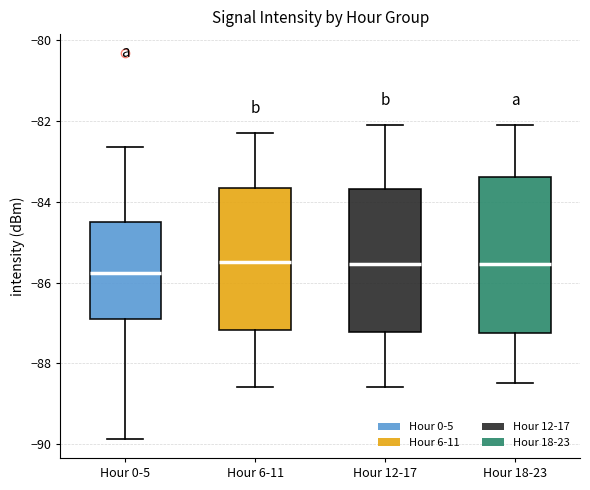

Where is the lower edge of the box for Hour 6-11 on the y-axis? The values are not printed on the chart, so give them approximately, as read against the axis.

-87.2